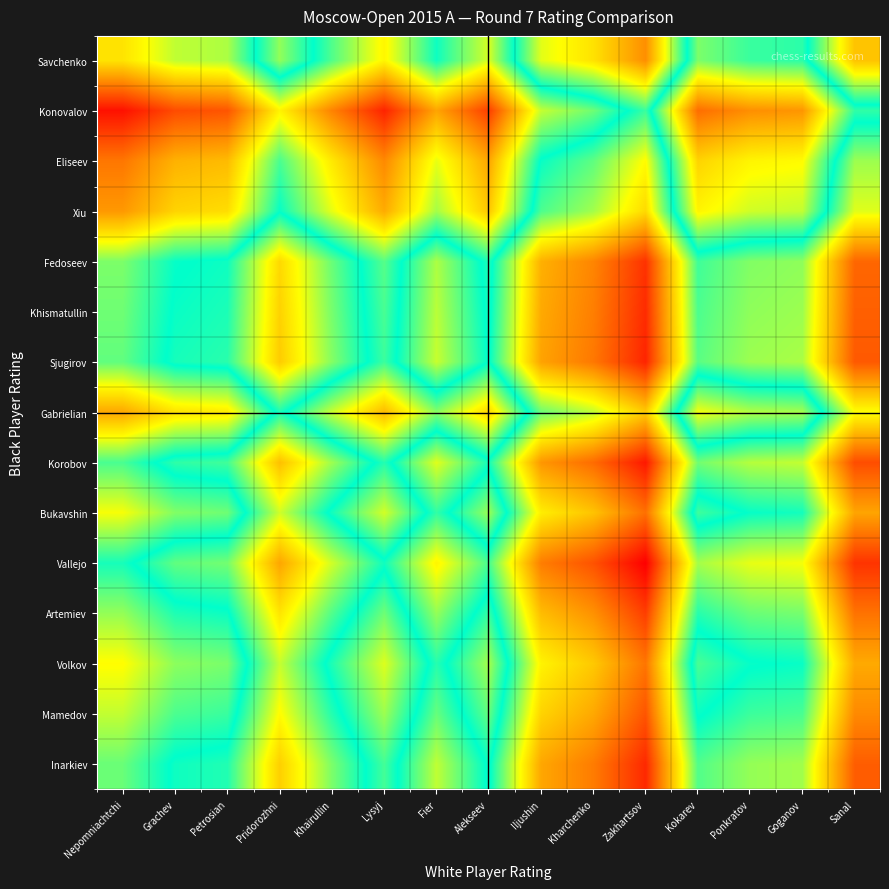

Reading right to left, what are all the values shown in this chart?

Inarkiev: Sanal=215	Goganov=60	Ponkratov=55	Kokarev=30	Zakhartsov=254	Kharchenko=192	Iljushin=160	Alekseev=-4	Fier=71	Lysyj=-25	Khairullin=46	Pridorozhni=130	Petrosian=12	Grachev=5	Nepomniachtchi=-39
Mamedov: Sanal=182	Goganov=27	Ponkratov=22	Kokarev=-3	Zakhartsov=221	Kharchenko=159	Iljushin=127	Alekseev=-37	Fier=38	Lysyj=-58	Khairullin=13	Pridorozhni=97	Petrosian=-21	Grachev=-28	Nepomniachtchi=-72
Volkov: Sanal=158	Goganov=3	Ponkratov=-2	Kokarev=-27	Zakhartsov=197	Kharchenko=135	Iljushin=103	Alekseev=-61	Fier=14	Lysyj=-82	Khairullin=-11	Pridorozhni=73	Petrosian=-45	Grachev=-52	Nepomniachtchi=-96
Artemiev: Sanal=199	Goganov=44	Ponkratov=39	Kokarev=14	Zakhartsov=238	Kharchenko=176	Iljushin=144	Alekseev=-20	Fier=55	Lysyj=-41	Khairullin=30	Pridorozhni=114	Petrosian=-4	Grachev=-11	Nepomniachtchi=-55
Vallejo: Sanal=246	Goganov=91	Ponkratov=86	Kokarev=61	Zakhartsov=285	Kharchenko=223	Iljushin=191	Alekseev=27	Fier=102	Lysyj=6	Khairullin=77	Pridorozhni=161	Petrosian=43	Grachev=36	Nepomniachtchi=-8
Bukavshin: Sanal=162	Goganov=7	Ponkratov=2	Kokarev=-23	Zakhartsov=201	Kharchenko=139	Iljushin=107	Alekseev=-57	Fier=18	Lysyj=-78	Khairullin=-7	Pridorozhni=77	Petrosian=-41	Grachev=-48	Nepomniachtchi=-92
Korobov: Sanal=227	Goganov=72	Ponkratov=67	Kokarev=42	Zakhartsov=266	Kharchenko=204	Iljushin=172	Alekseev=8	Fier=83	Lysyj=-13	Khairullin=58	Pridorozhni=142	Petrosian=24	Grachev=17	Nepomniachtchi=-27
Gabrielian: Sanal=94	Goganov=-61	Ponkratov=-66	Kokarev=-91	Zakhartsov=133	Kharchenko=71	Iljushin=39	Alekseev=-125	Fier=-50	Lysyj=-146	Khairullin=-75	Pridorozhni=9	Petrosian=-109	Grachev=-116	Nepomniachtchi=-160
Sjugirov: Sanal=218	Goganov=63	Ponkratov=58	Kokarev=33	Zakhartsov=257	Kharchenko=195	Iljushin=163	Alekseev=-1	Fier=74	Lysyj=-22	Khairullin=49	Pridorozhni=133	Petrosian=15	Grachev=8	Nepomniachtchi=-36
Khismatullin: Sanal=213	Goganov=58	Ponkratov=53	Kokarev=28	Zakhartsov=252	Kharchenko=190	Iljushin=158	Alekseev=-6	Fier=69	Lysyj=-27	Khairullin=44	Pridorozhni=128	Petrosian=10	Grachev=3	Nepomniachtchi=-41
Fedoseev: Sanal=208	Goganov=53	Ponkratov=48	Kokarev=23	Zakhartsov=247	Kharchenko=185	Iljushin=153	Alekseev=-11	Fier=64	Lysyj=-32	Khairullin=39	Pridorozhni=123	Petrosian=5	Grachev=-2	Nepomniachtchi=-46
Xiu: Sanal=83	Goganov=-72	Ponkratov=-77	Kokarev=-102	Zakhartsov=122	Kharchenko=60	Iljushin=28	Alekseev=-136	Fier=-61	Lysyj=-157	Khairullin=-86	Pridorozhni=-2	Petrosian=-120	Grachev=-127	Nepomniachtchi=-171
Eliseev: Sanal=58	Goganov=-97	Ponkratov=-102	Kokarev=-127	Zakhartsov=97	Kharchenko=35	Iljushin=3	Alekseev=-161	Fier=-86	Lysyj=-182	Khairullin=-111	Pridorozhni=-27	Petrosian=-145	Grachev=-152	Nepomniachtchi=-196
Konovalov: Sanal=-18	Goganov=-173	Ponkratov=-178	Kokarev=-203	Zakhartsov=21	Kharchenko=-41	Iljushin=-73	Alekseev=-237	Fier=-162	Lysyj=-258	Khairullin=-187	Pridorozhni=-103	Petrosian=-221	Grachev=-228	Nepomniachtchi=-272
Savchenko: Sanal=139	Goganov=-16	Ponkratov=-21	Kokarev=-46	Zakhartsov=178	Kharchenko=116	Iljushin=84	Alekseev=-80	Fier=-5	Lysyj=-101	Khairullin=-30	Pridorozhni=54	Petrosian=-64	Grachev=-71	Nepomniachtchi=-115